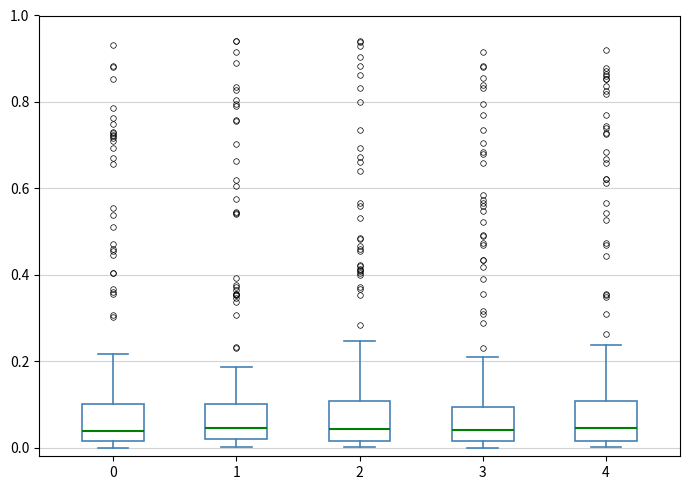

Reading left to right, read every box against the y-axis: the position of its median line, the range the box covers, and the ends of its whiskers. The values are not printed on the chart, so give them approximately, as read against the axis.

0: median 0.04, box 0.02 to 0.10, whiskers 0.00 to 0.22
1: median 0.04, box 0.02 to 0.10, whiskers 0.00 to 0.18
2: median 0.04, box 0.02 to 0.10, whiskers 0.00 to 0.24
3: median 0.04, box 0.02 to 0.10, whiskers 0.00 to 0.20
4: median 0.04, box 0.02 to 0.10, whiskers 0.00 to 0.24